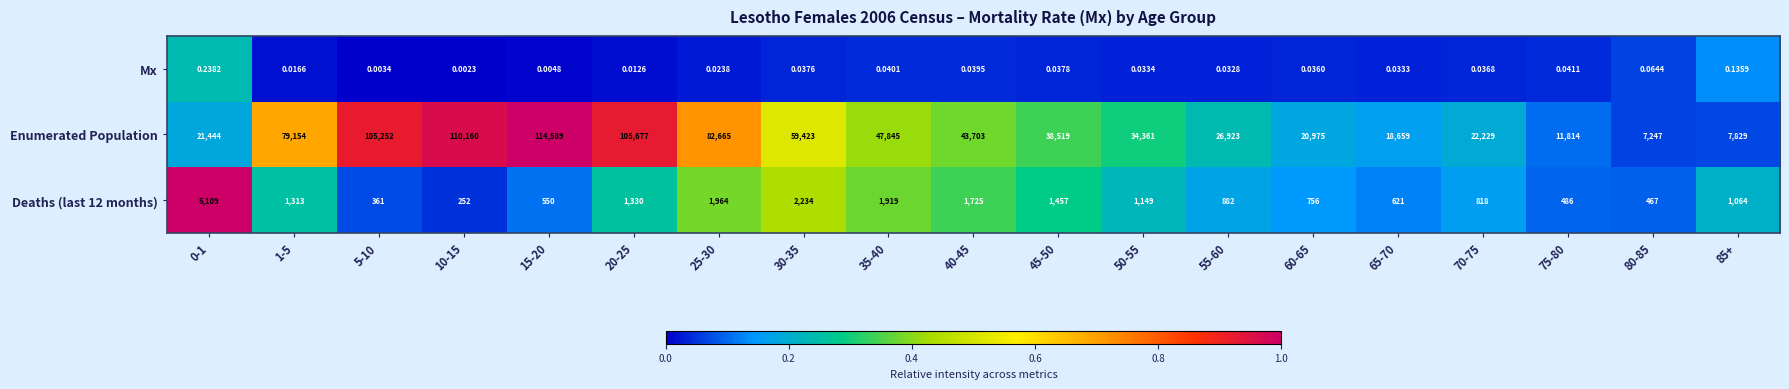

What is the total value across all series at 55-60?

27805.0